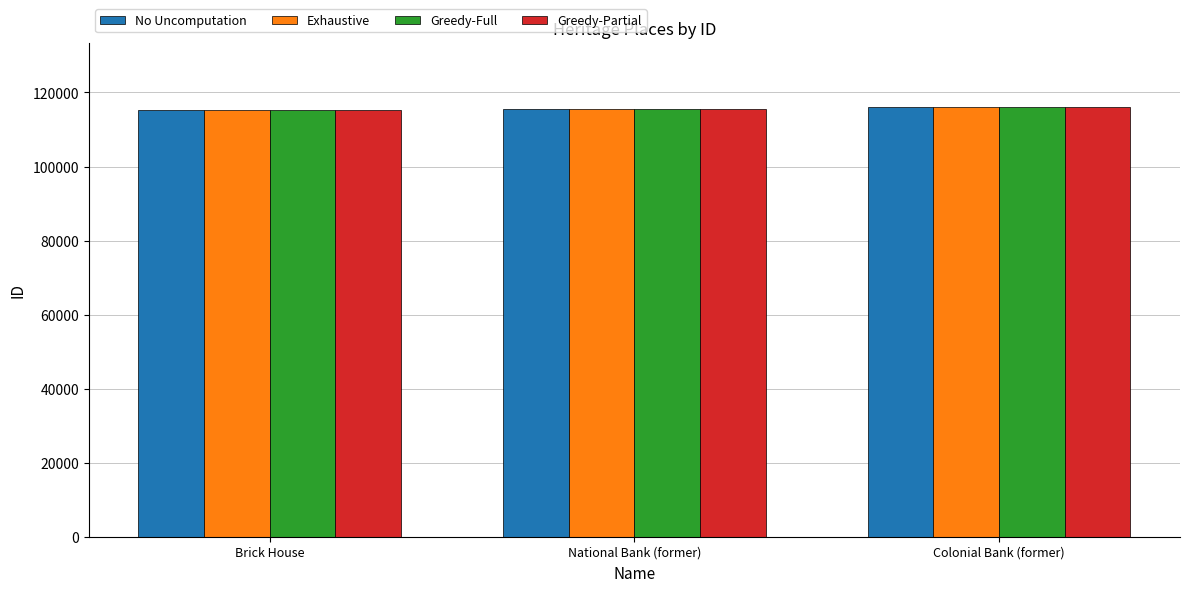

What is the difference between the Greedy-Full values at Colonial Bank (former) and National Bank (former)?

410